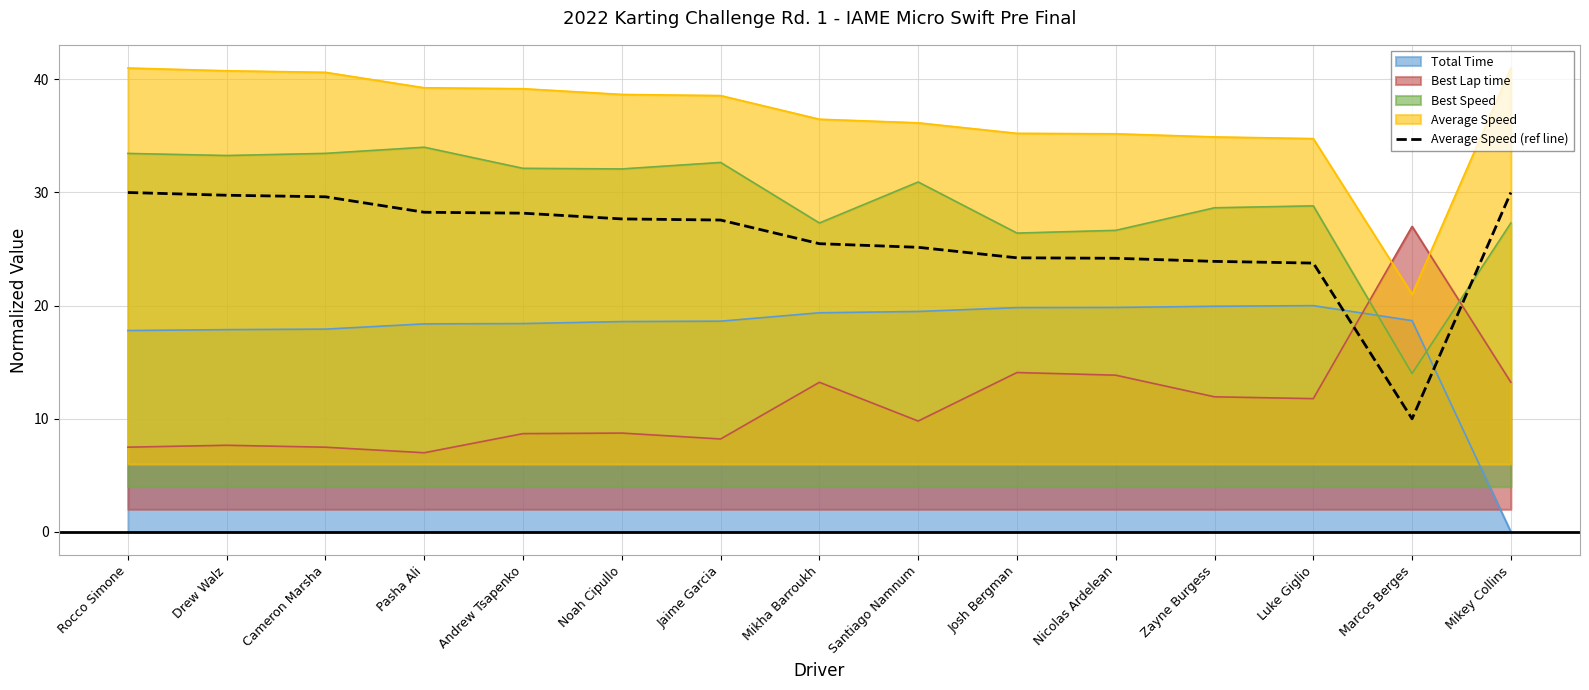

Does the chart have visible grid lines?

Yes